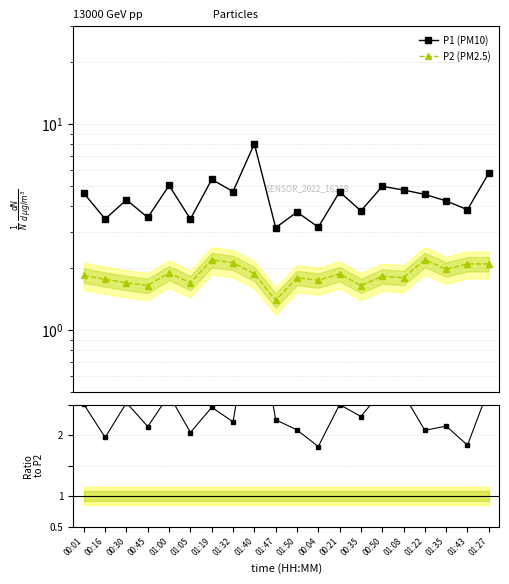

At how many categories does at least one series exceed 6?

1